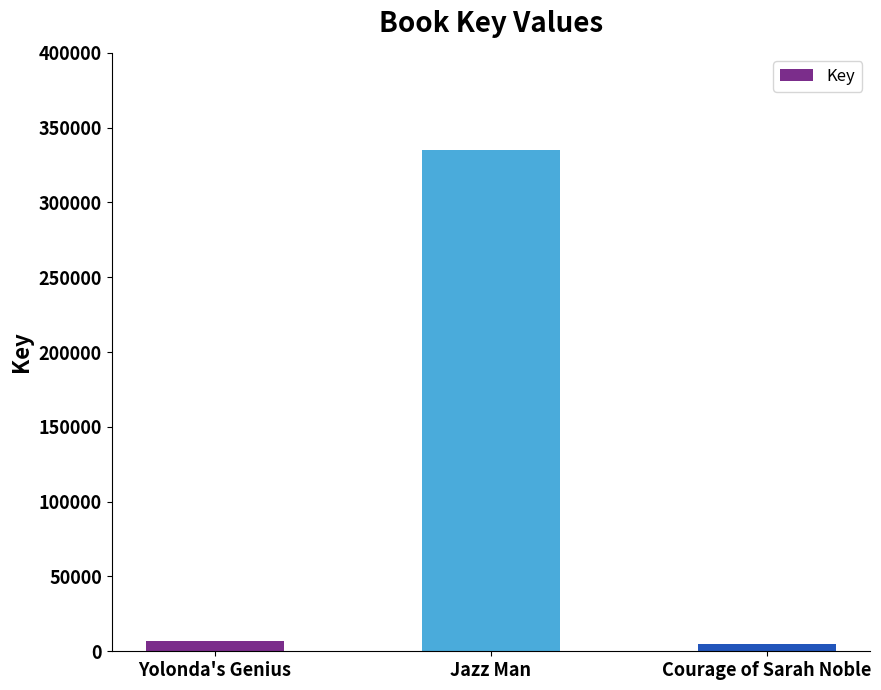

How many data points are less than 7059?

1